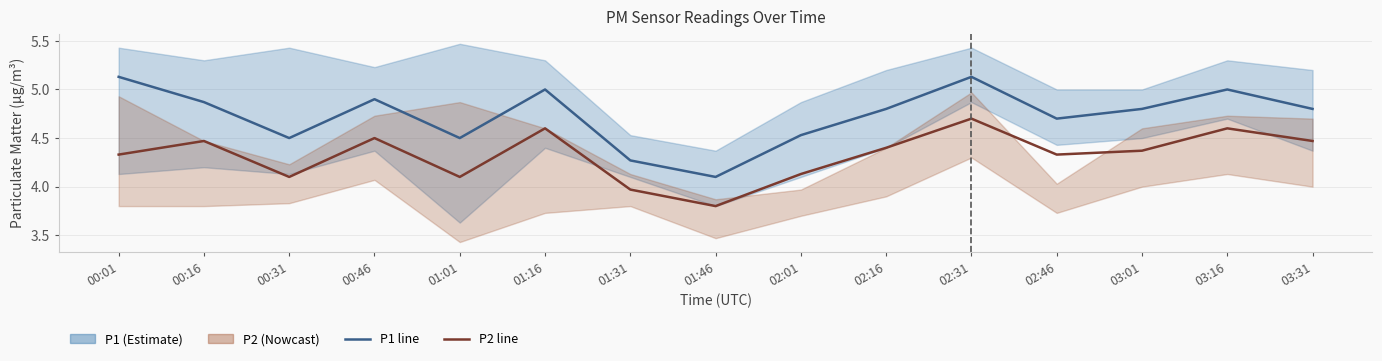

At which category does P2 (Nowcast) reach its first local valley?

00:31